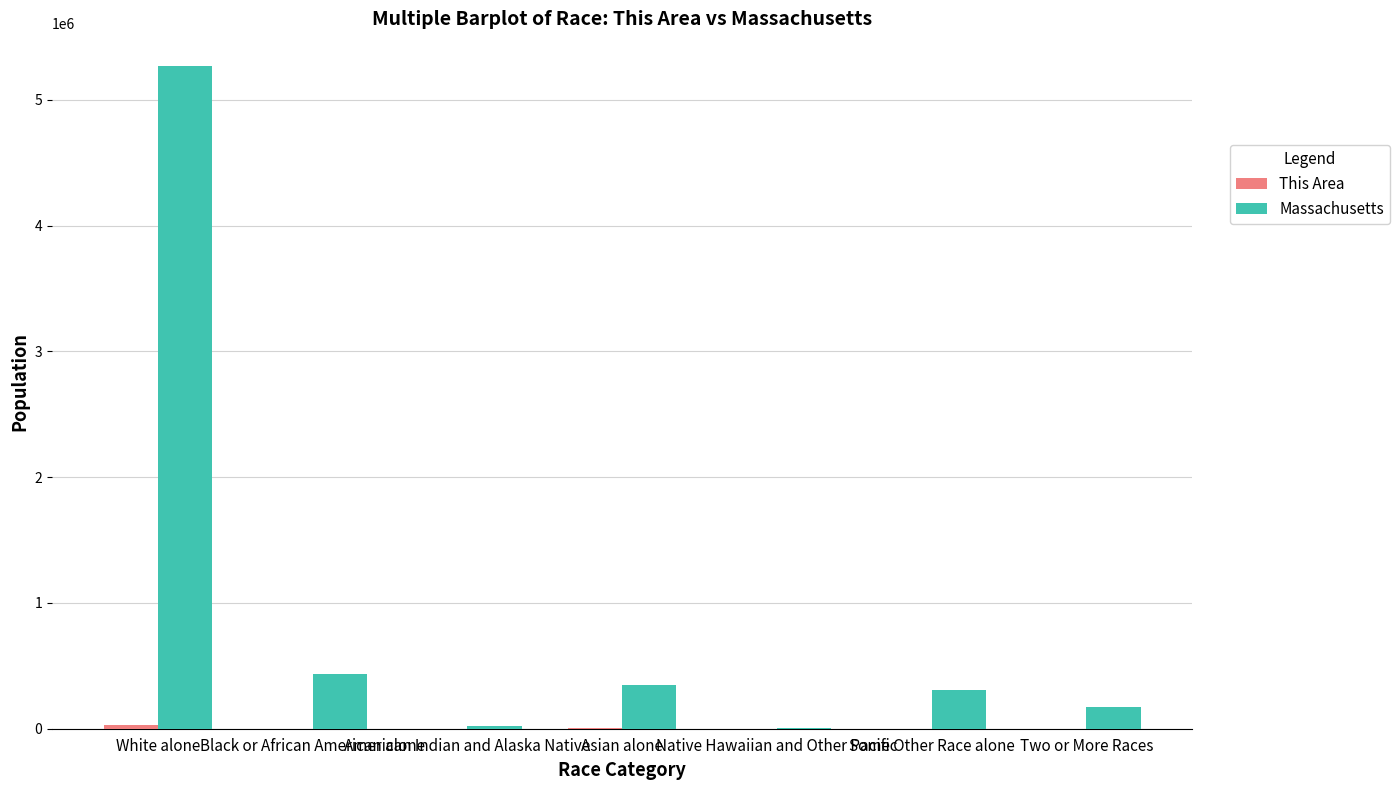

Which series changed the most between White alone and Some Other Race alone?

Massachusetts